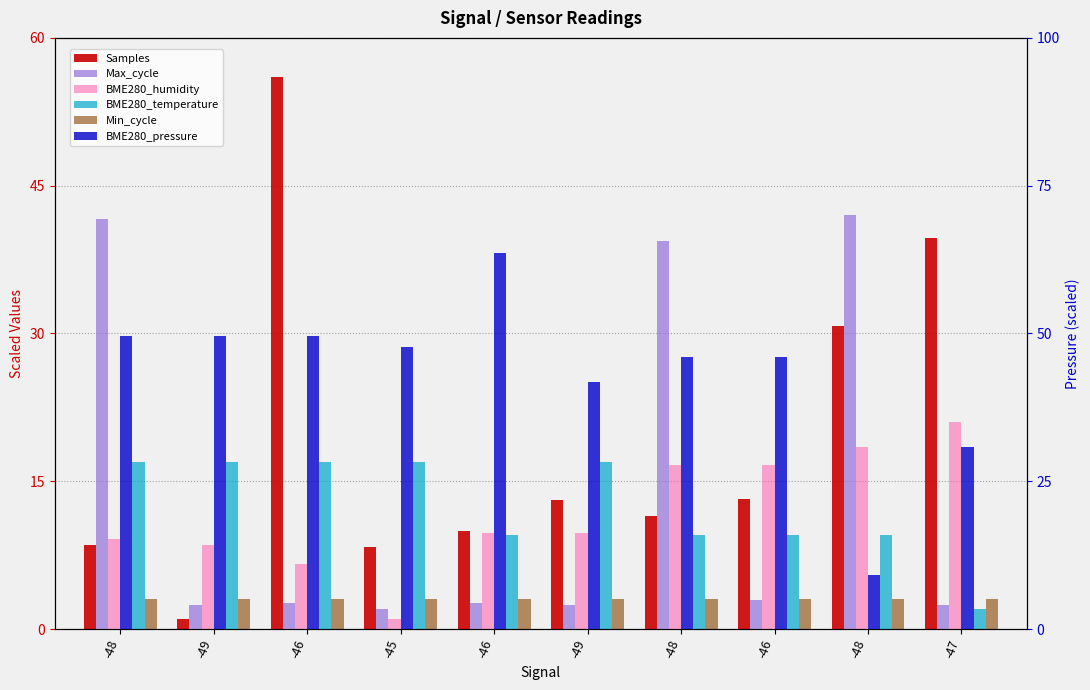

The Samples series shows 56.0 at -46. True or false?

True